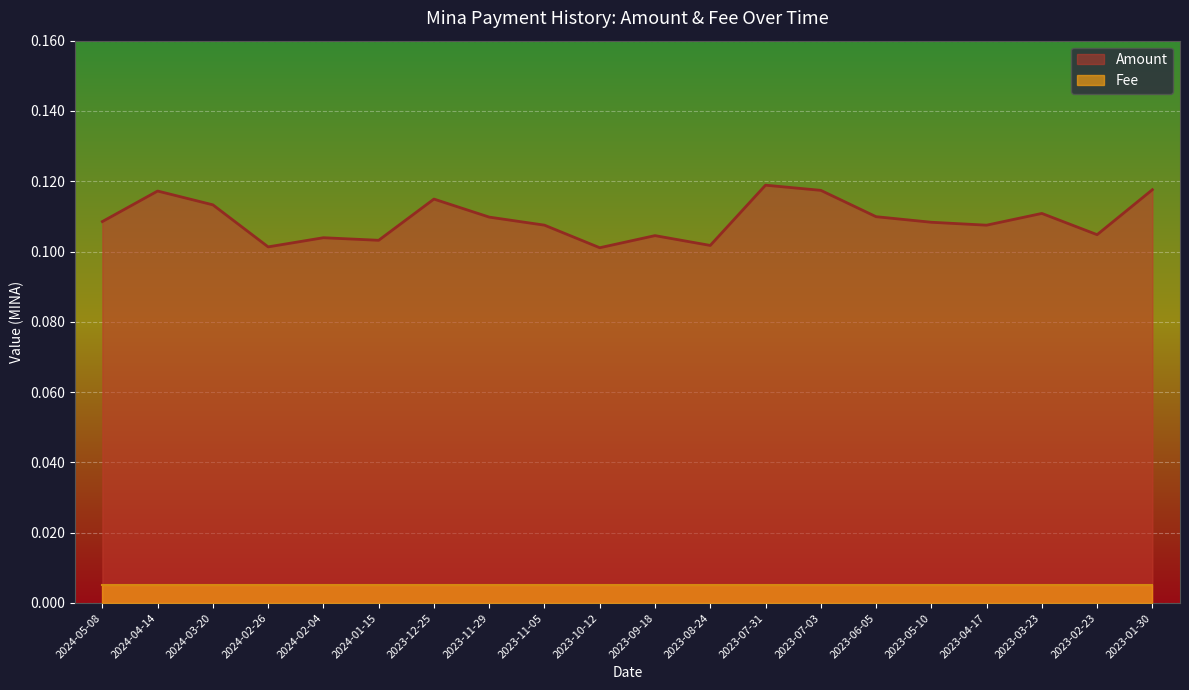

Rank the categories by value from highest to lowest.

2023-07-31, 2023-01-30, 2023-07-03, 2024-04-14, 2023-12-25, 2024-03-20, 2023-03-23, 2023-06-05, 2023-11-29, 2024-05-08, 2023-05-10, 2023-11-05, 2023-04-17, 2023-02-23, 2023-09-18, 2024-02-04, 2024-01-15, 2023-08-24, 2024-02-26, 2023-10-12